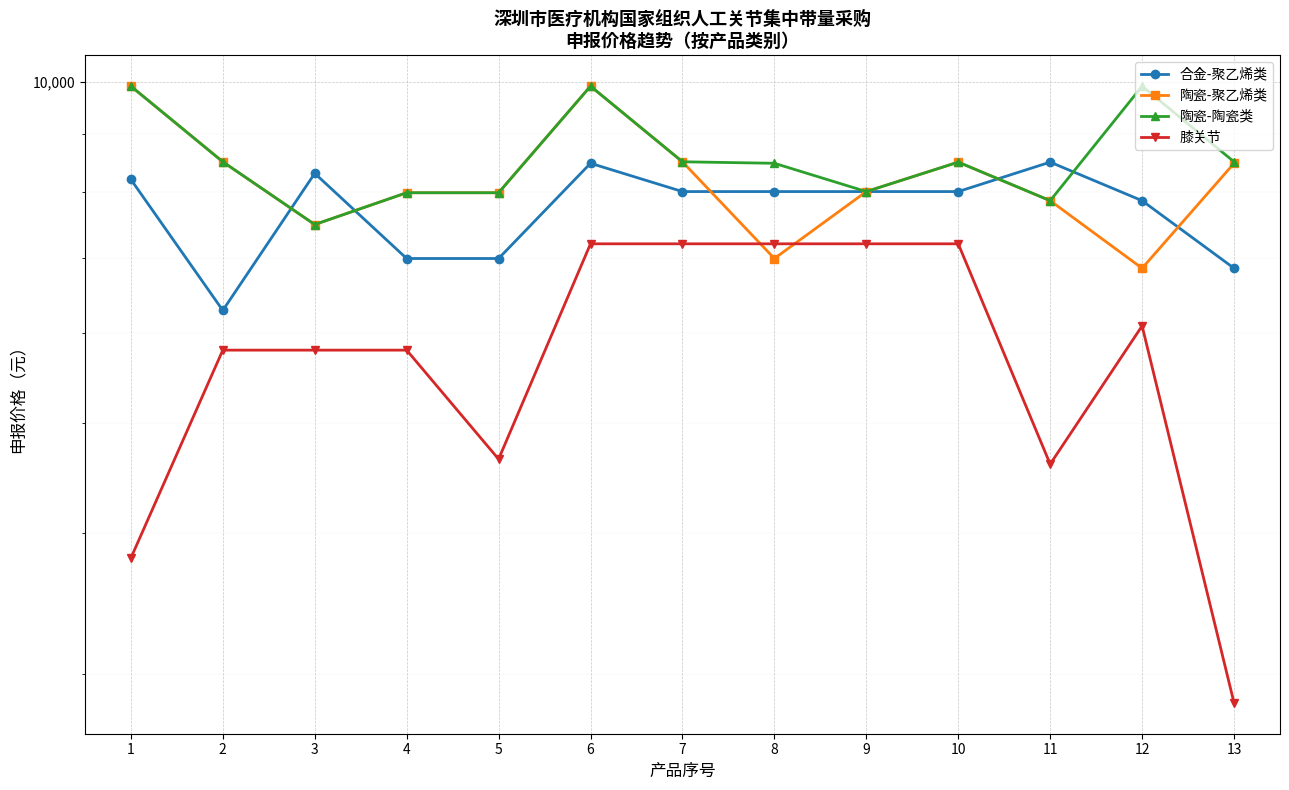

How many interior local peaks does the 陶瓷-陶瓷类 series have?

3